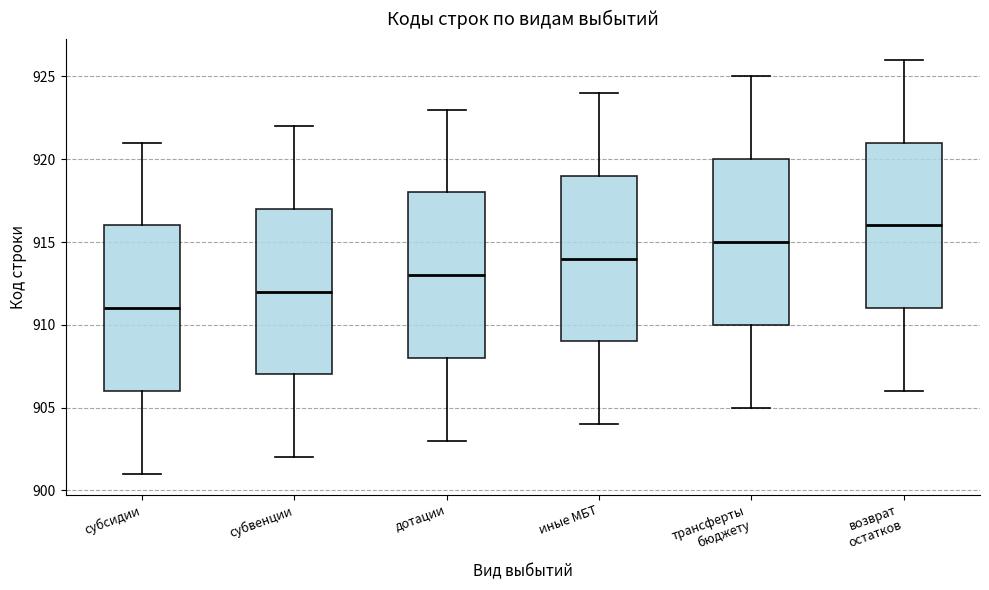

Reading left to right, transcribe this box plot: for each box, give where its median line is, the range the box spans, and where its two whiskers end, as read against the y-axis. The values are not printed on the chart, so give them approximately, as read against the axis.

субсидии: median 911, box 906 to 916, whiskers 901 to 921
субвенции: median 912, box 907 to 917, whiskers 902 to 922
дотации: median 913, box 908 to 918, whiskers 903 to 923
иные МБТ: median 914, box 909 to 919, whiskers 904 to 924
трансферты бюджету: median 915, box 910 to 920, whiskers 905 to 925
возврат остатков: median 916, box 911 to 921, whiskers 906 to 926